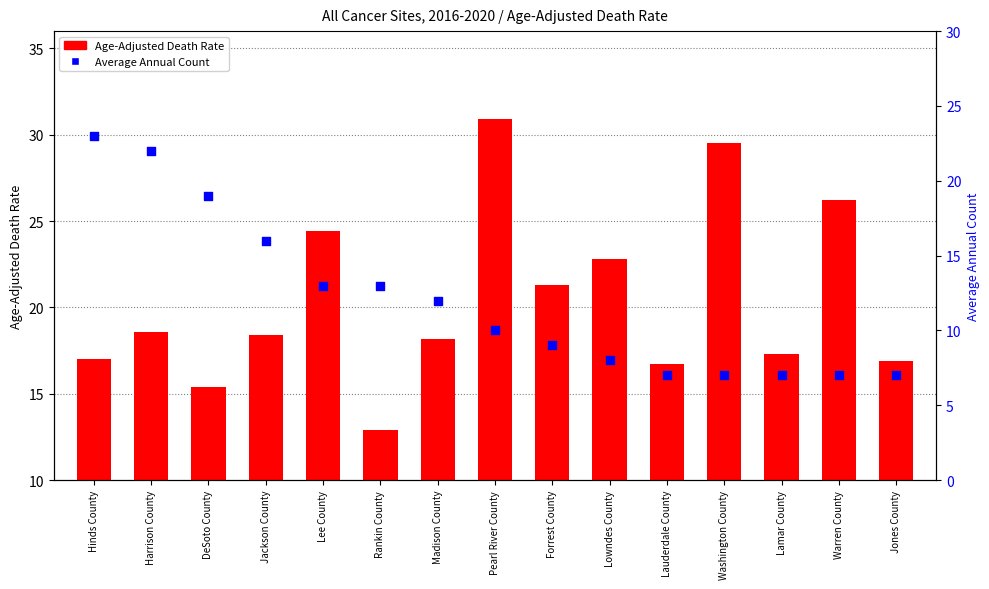

Which series has the largest Y range (max minus min)?

Age-Adjusted Death Rate